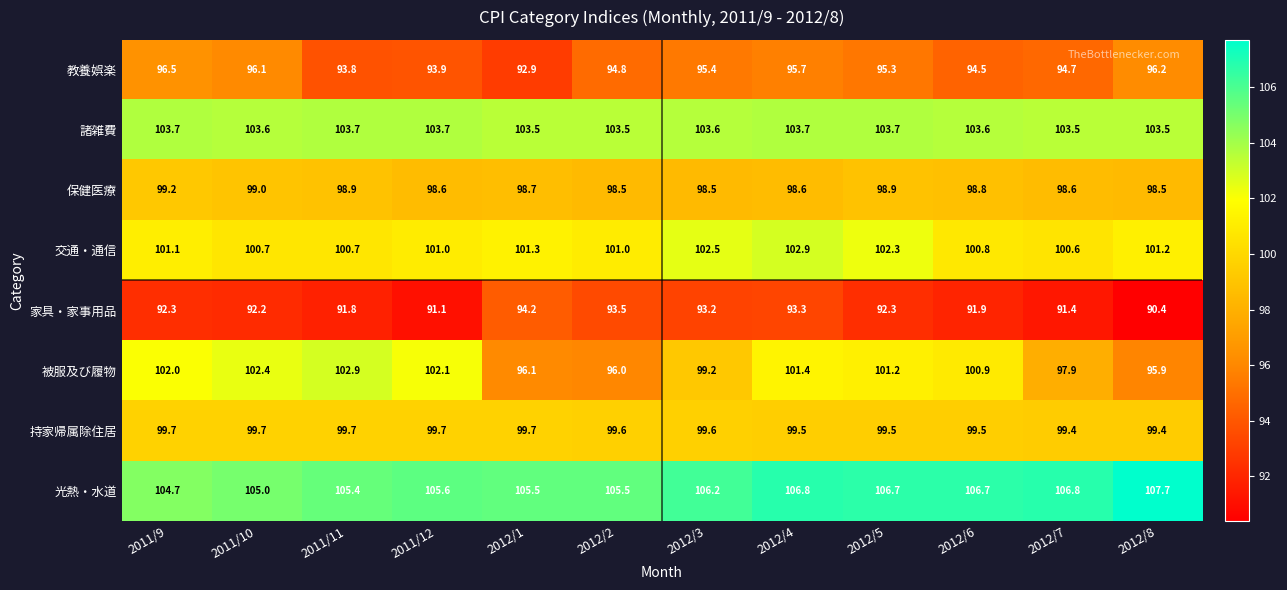

What is the minimum value shown in the chart?

90.4